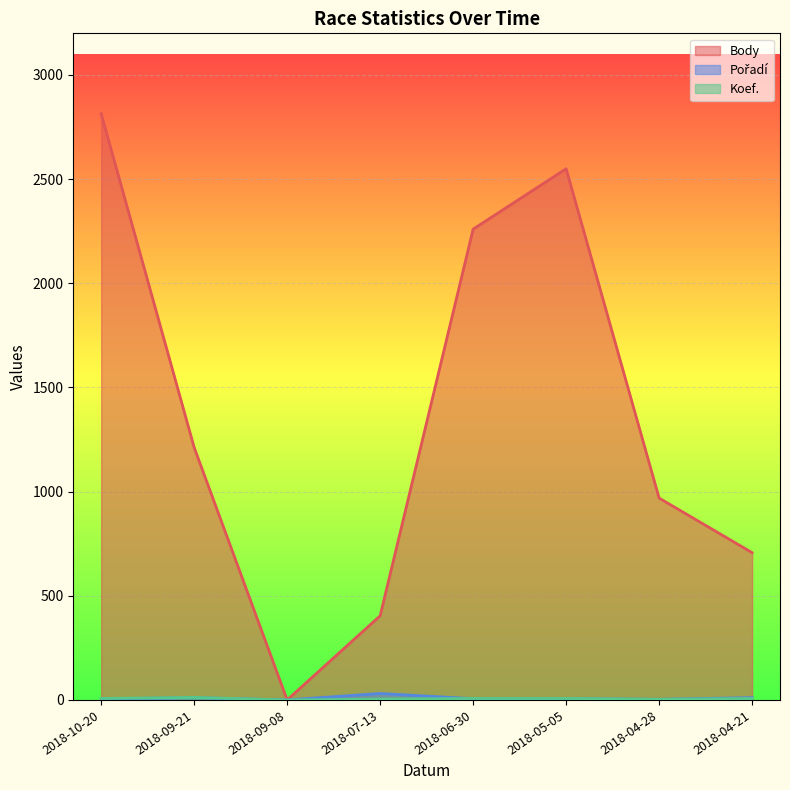

What position from the right is 2018-07-13?

5